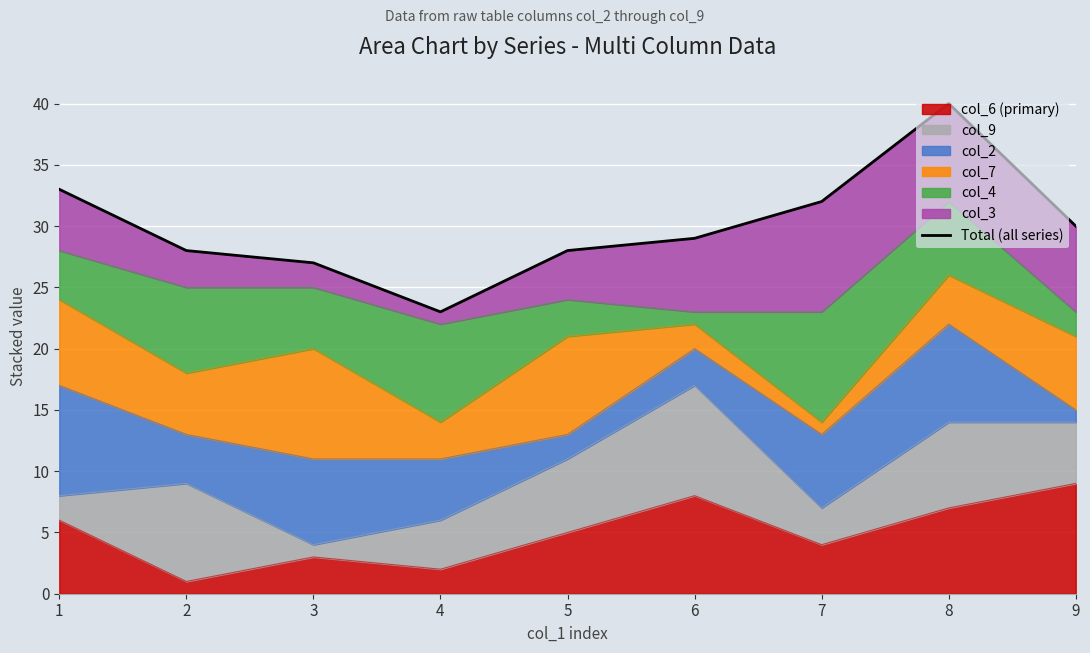

What is the difference between the values at 8 and 4?

17